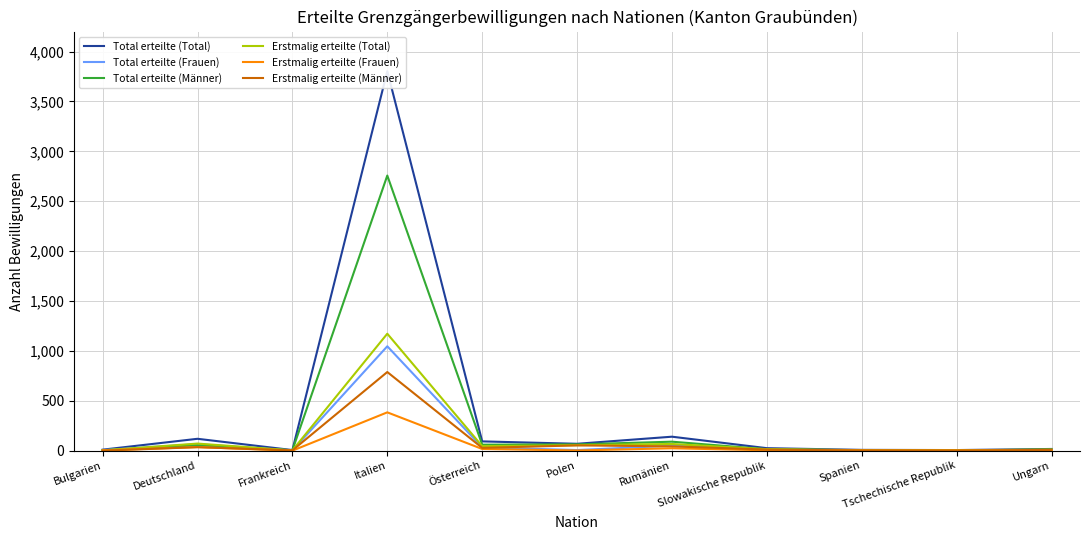

True or false: Erstmalig erteilte (Total) and Total erteilte (Männer) cross at least once.

True